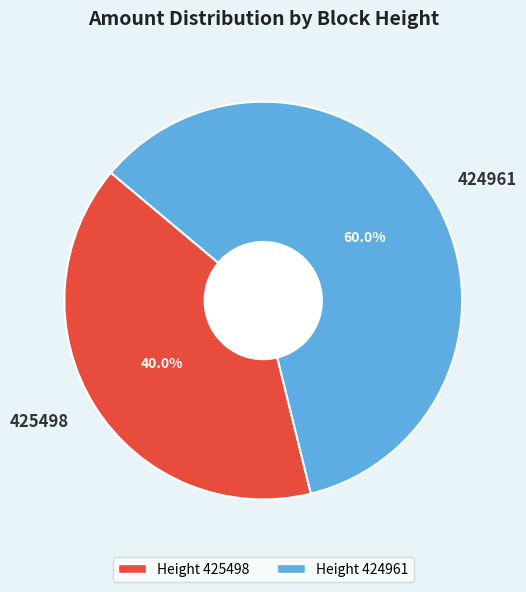

Rank the categories by value from highest to lowest.

424961, 425498